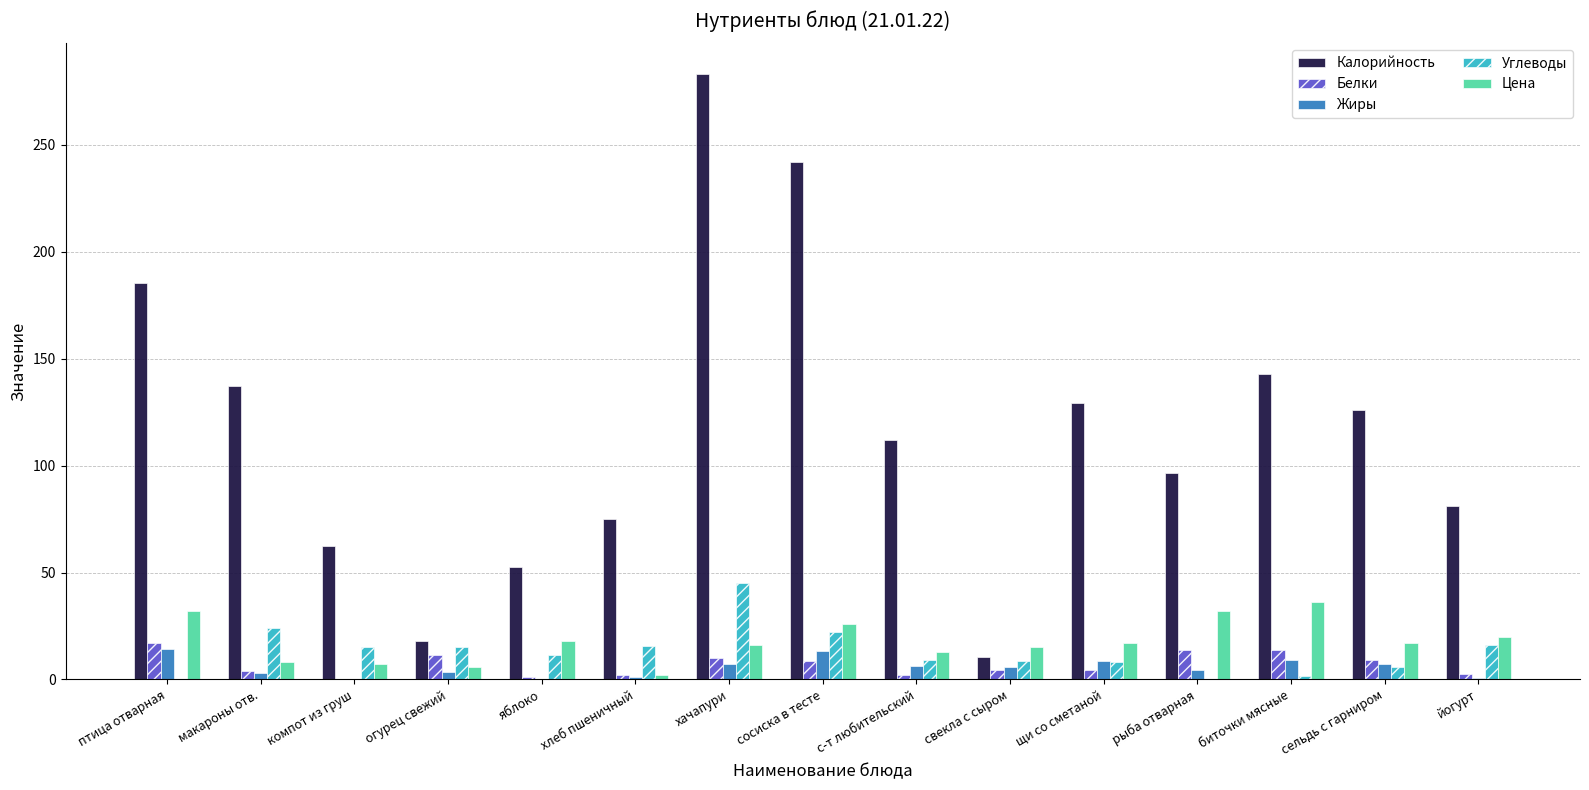

Is the value of Калорийность at сосиска в тесте greater than the value of Цена at биточки мясные?

Yes